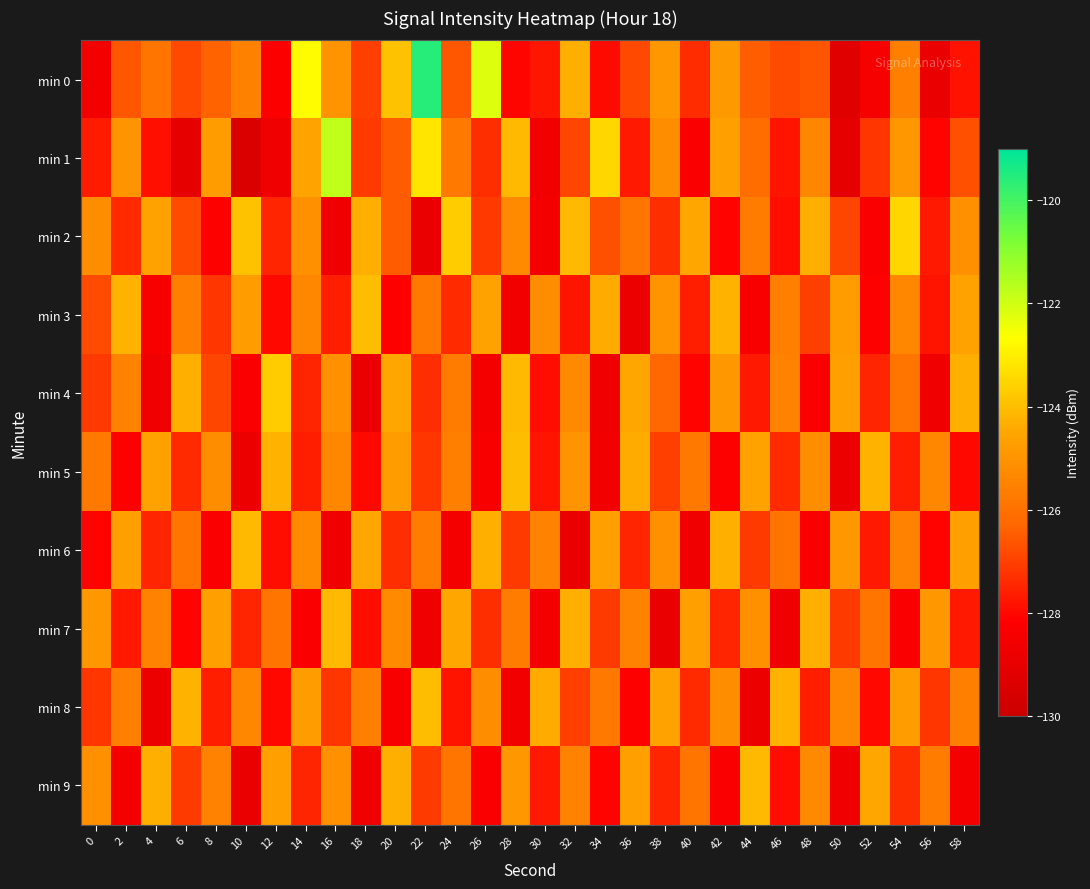

What is the maximum value shown in the chart?

-119.6